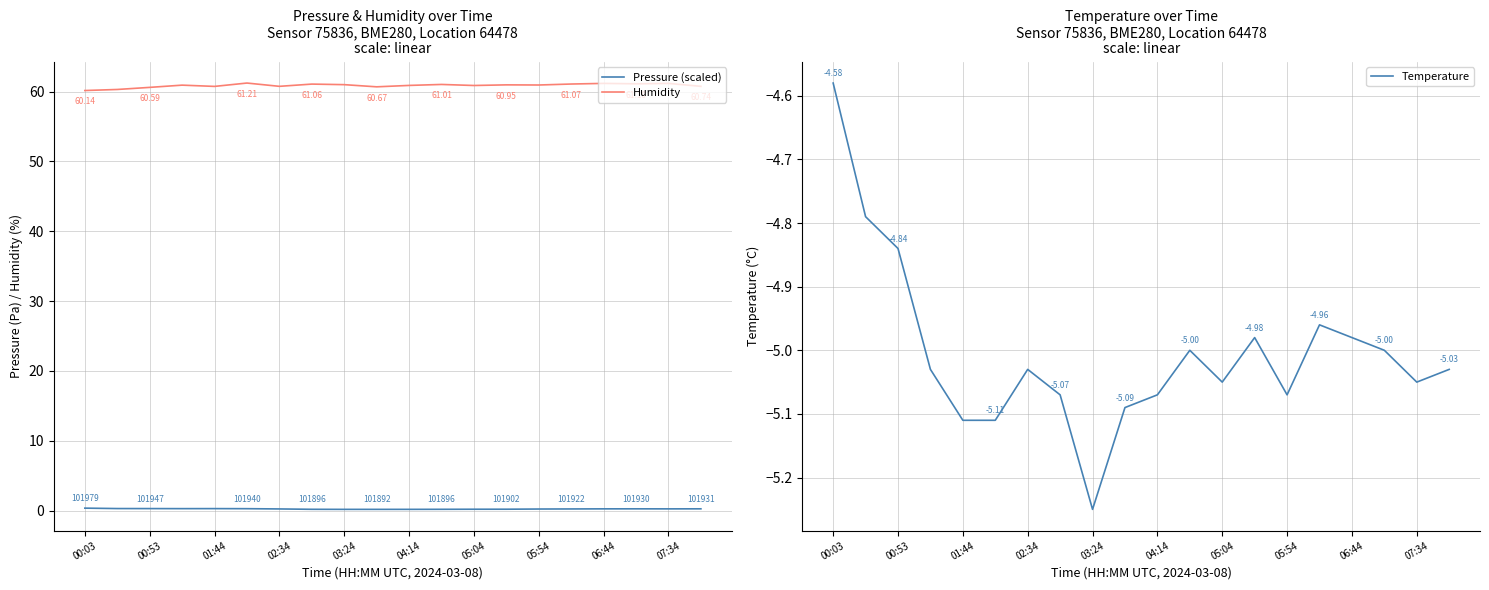

What is the sum of all Humidity values?

1217.2